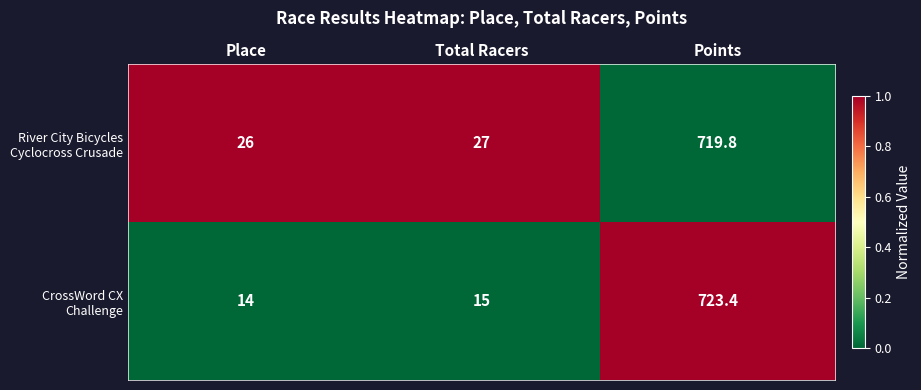

Which category has the lowest value across all series?

Place